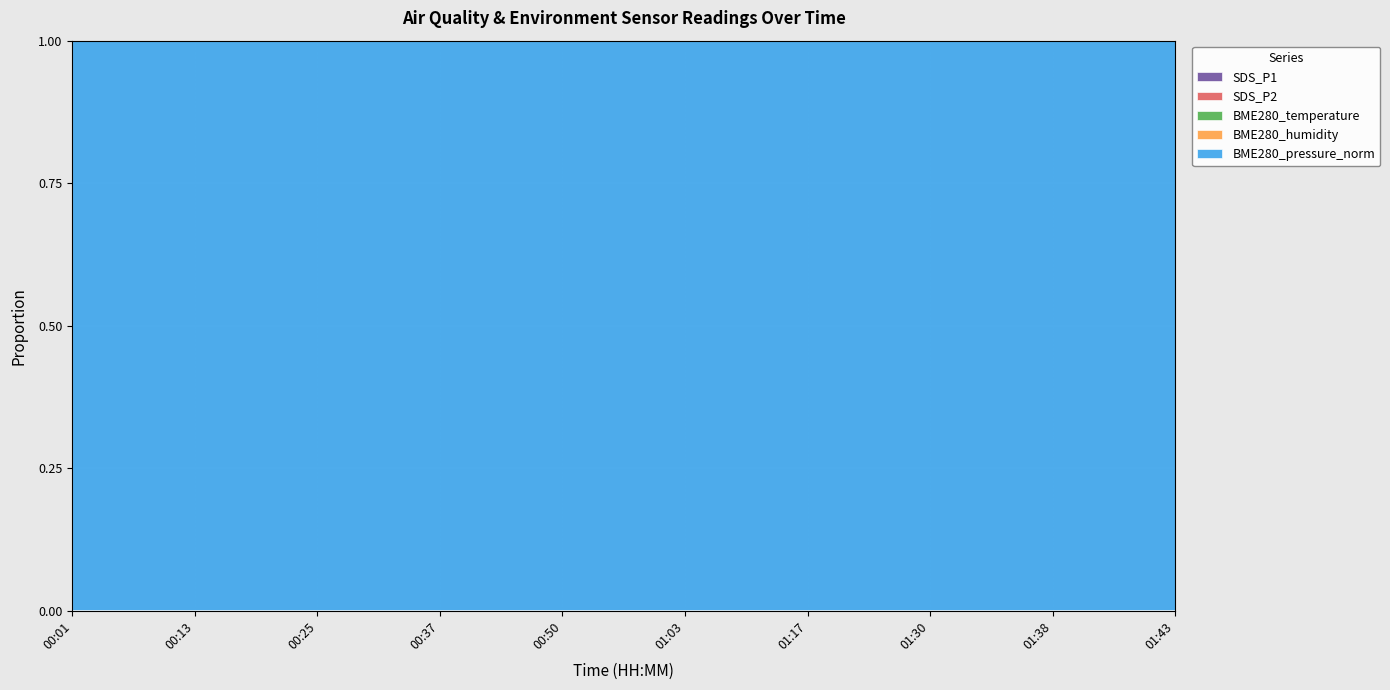

Reading right to left, transcribe all the data shown in this chart.

SDS_P1: 13.2	10.6	8.9	5.2	7.5	10.7	8.7	5.7	9.0	14.1
SDS_P2: 4.9	4.6	4.4	3.2	3.8	4.9	4.5	3.8	3.7	4.6
BME280_temperature: 16.9	16.9	17.1	17.2	17.1	17.0	17.0	17.1	17.1	17.1
BME280_humidity: 87.4	87.4	86.9	85.9	86.8	87.0	86.9	86.8	86.0	85.8
BME280_pressure_norm: 99681.3	99681.7	99694.3	99648.6	99683.9	99686.9	99697.9	99689.9	99688.8	99698.7